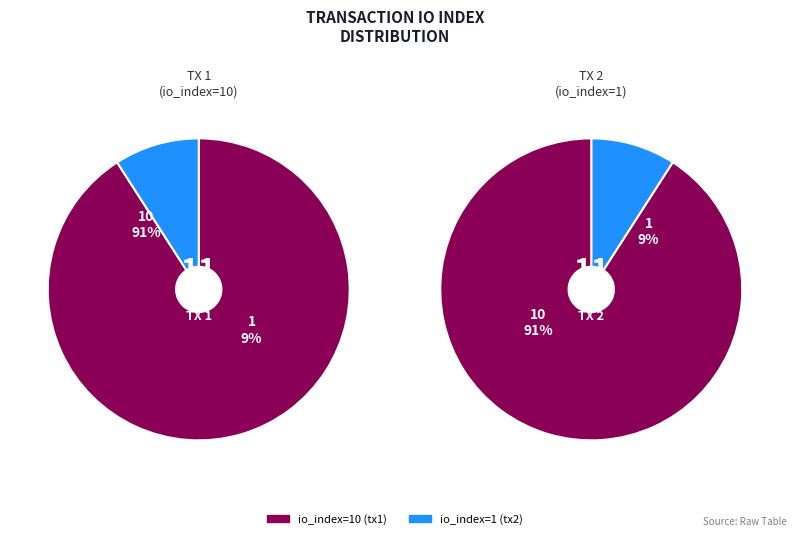

What is the smallest slice in the pie chart?

io_index=1